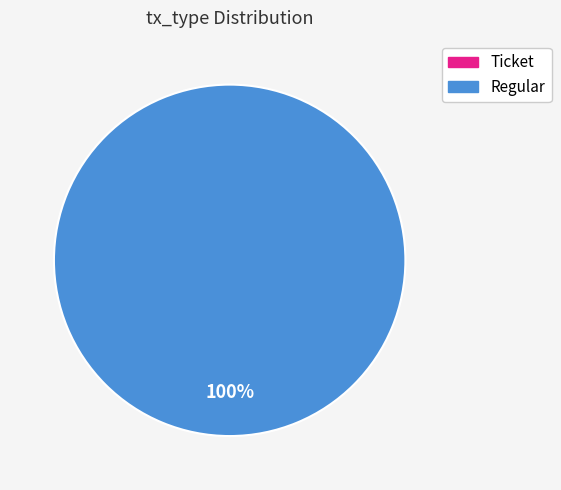

What is the majority slice?

Regular